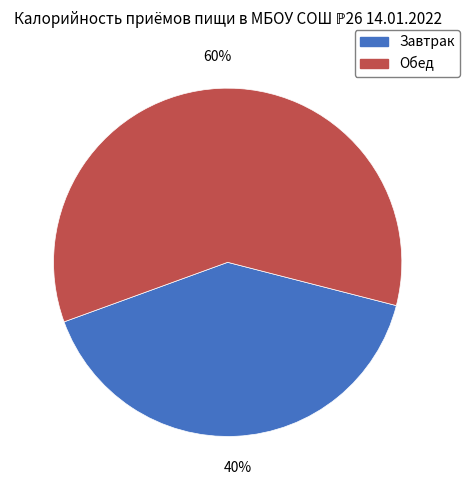

Which category has the biggest portion of the pie?

Обед